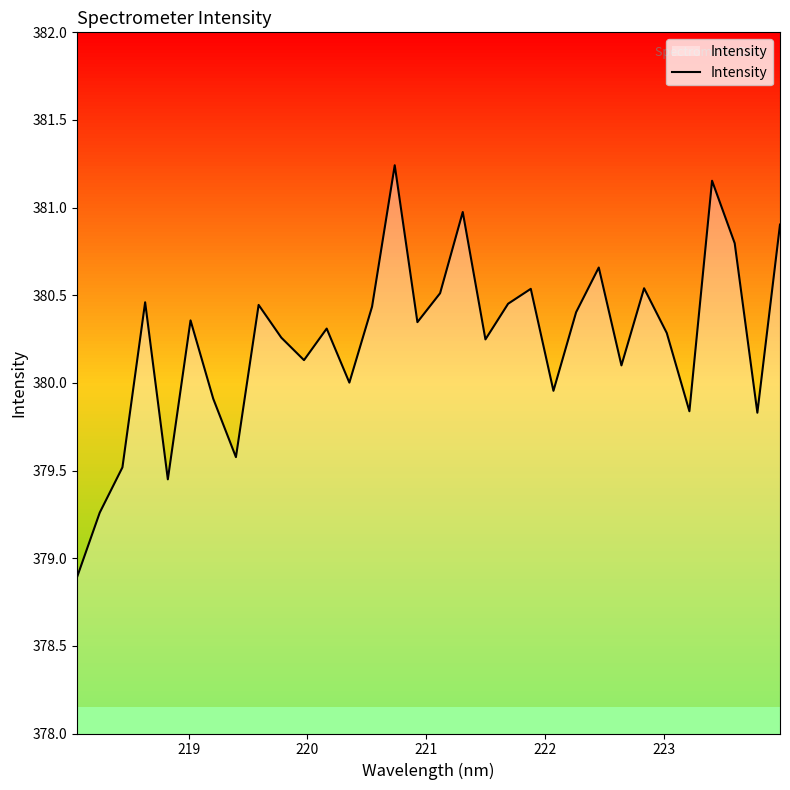

What is the minimum value for Intensity?

378.9